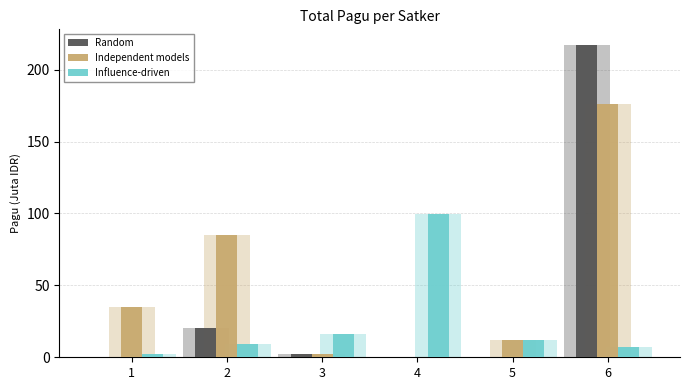

Reading left to right, list all the values displayed in this chart.

Random: 0.4	20.6	2.5	0.4	0.4	217.2
Independent models: 34.8	85.4	2.5	0.4	11.9	176.0
Influence-driven: 2.5	9.5	16.0	100.0	12.2	7.0